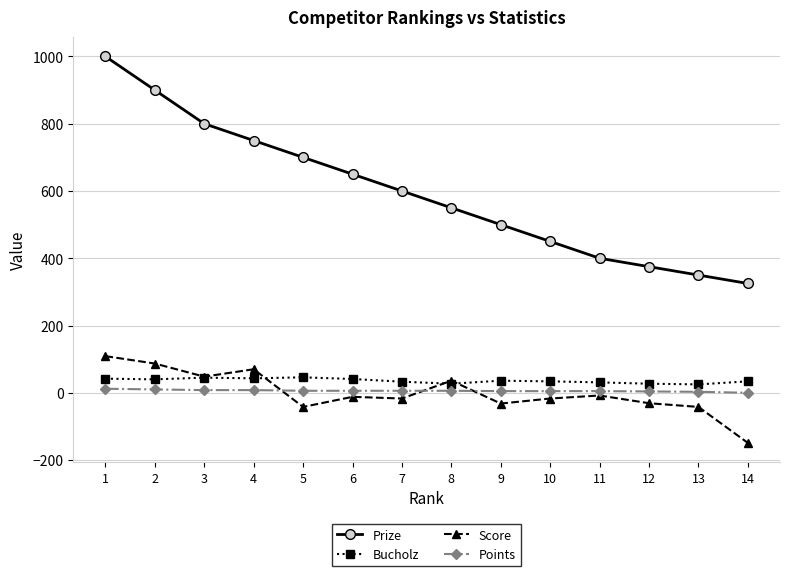

True or false: Prize and Points cross at least once.

False